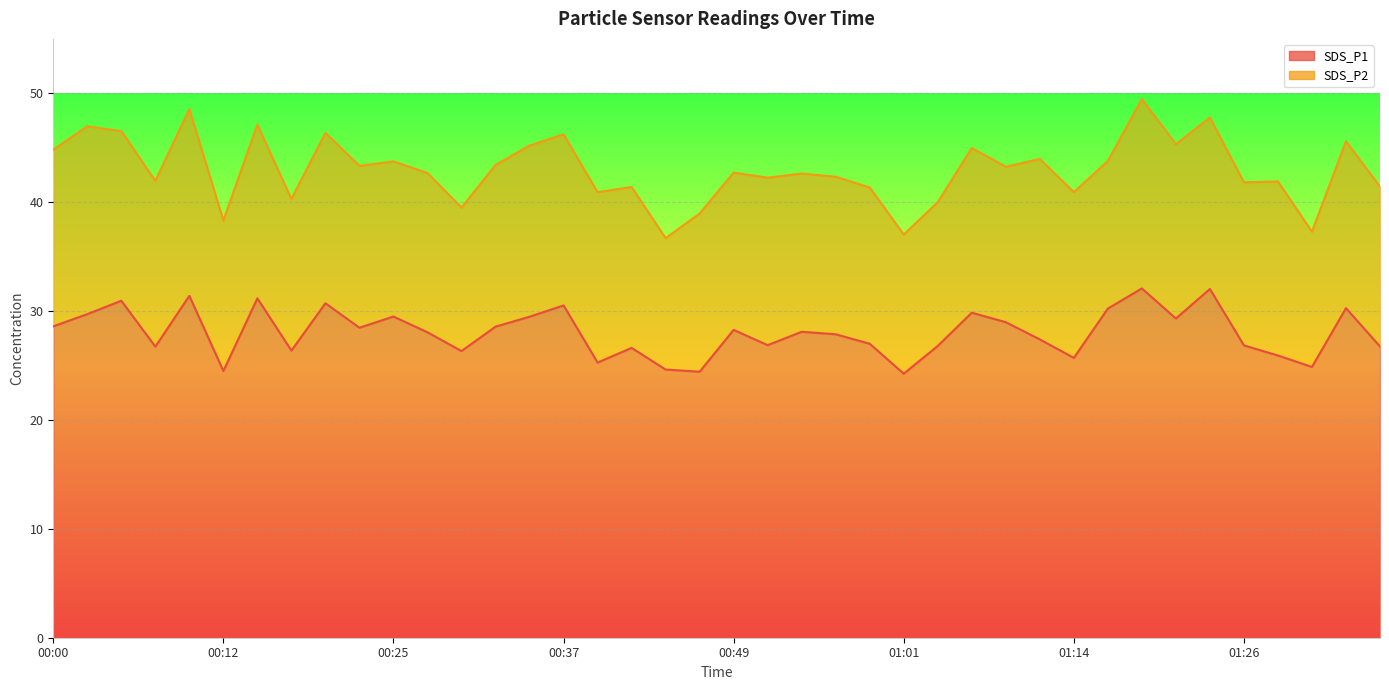

List the labels in order of value, smallest first.

01:01, 00:47, 00:12, 00:44, 01:31, 00:39, 01:14, 01:29, 00:29, 00:17, 00:42, 00:07, 01:36, 01:04, 01:26, 00:52, 00:59, 01:11, 00:57, 00:27, 00:54, 00:49, 00:22, 00:32, 00:00, 01:09, 01:21, 00:34, 00:25, 00:02, 01:06, 01:16, 01:33, 00:37, 00:20, 00:05, 00:15, 00:10, 01:24, 01:19